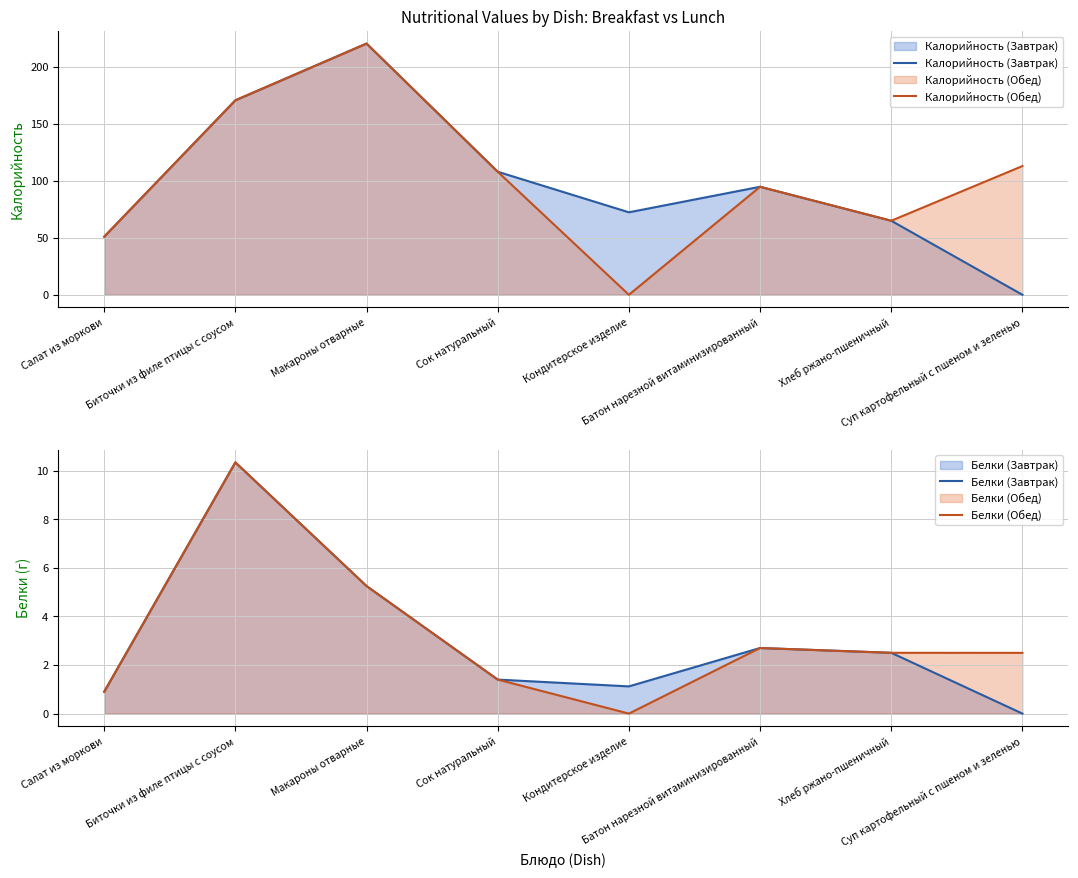

Is it true that Белки (Завтрак) equals 5.2 at Макароны отварные?

True